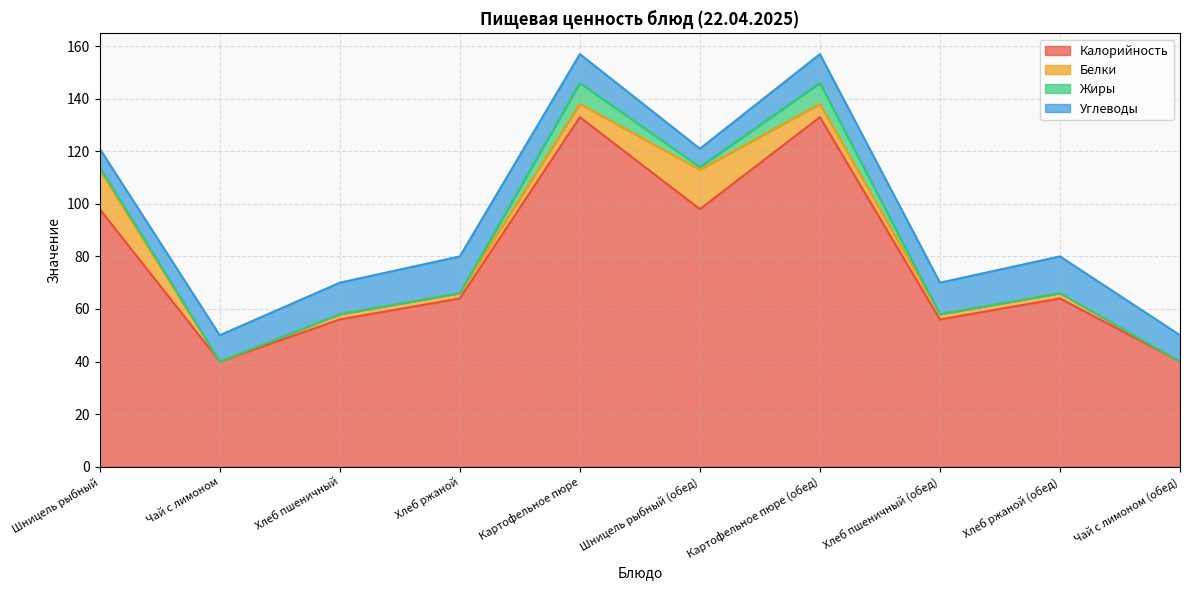

What is the difference between the maximum and minimum values in the Углеводы series?

7